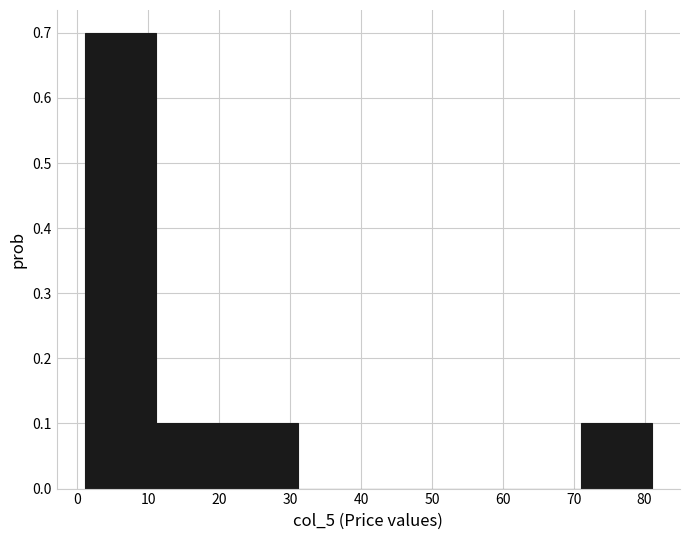

What is the height of the bar covering 71 to 81 on the x-axis? Neither the bar edges nor the heights are printed on the chart, so give them approximately, as read against the axes.

0.1